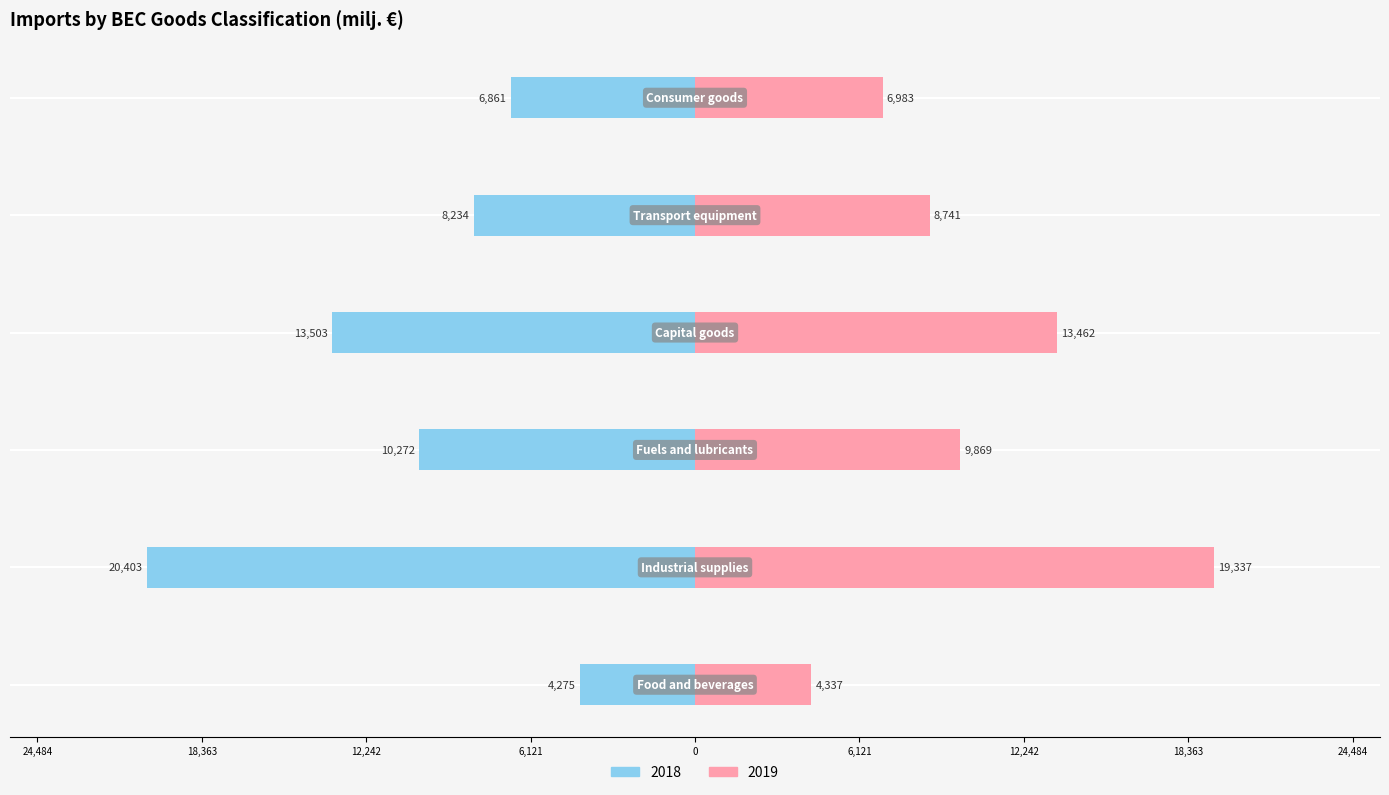

Is the value of 2018 at Food and beverages greater than the value of 2019 at Capital goods?

No